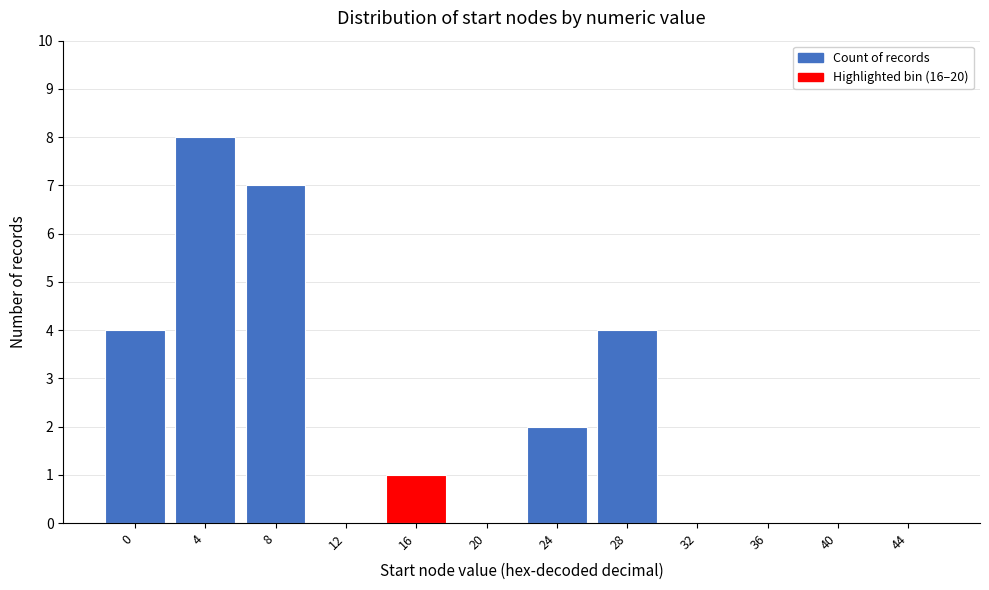

Reading left to right, transcribe all the data shown in this chart.

0=4	4=8	8=7	12=0	16=1	20=0	24=2	28=4	32=0	36=0	40=0	44=0